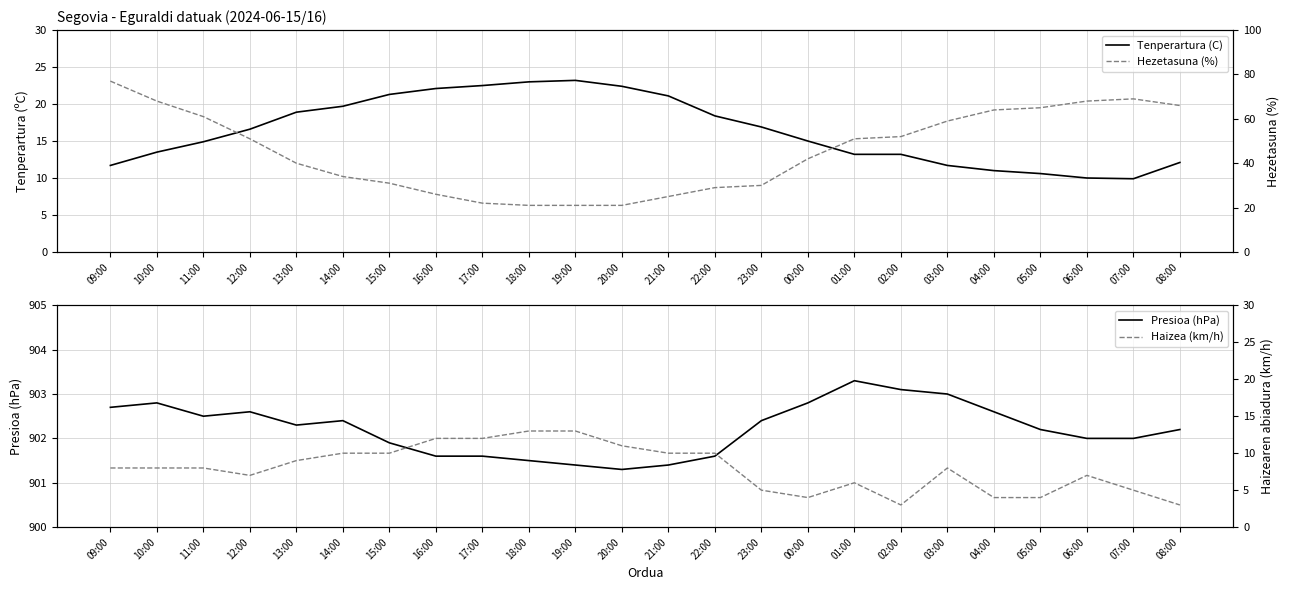

Which category has the highest value in the Presioa (hPa) series?

01:00